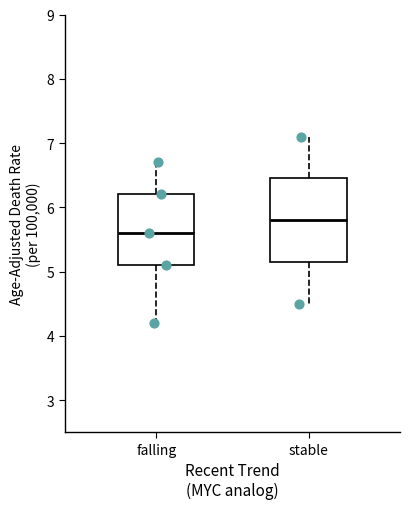

Which box has the highest median line?

stable